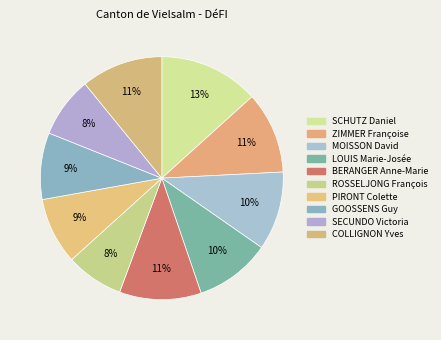

Which category has the biggest portion of the pie?

SCHUTZ Daniel